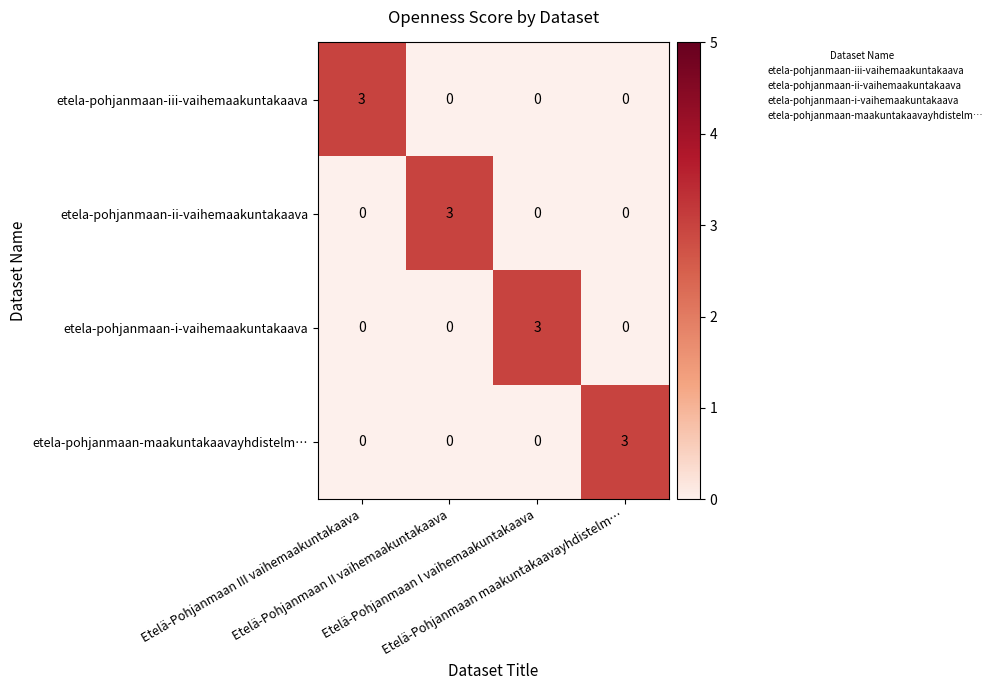

What is the sum of all etela-pohjanmaan-maakuntakaavayhdistelm… values?

3